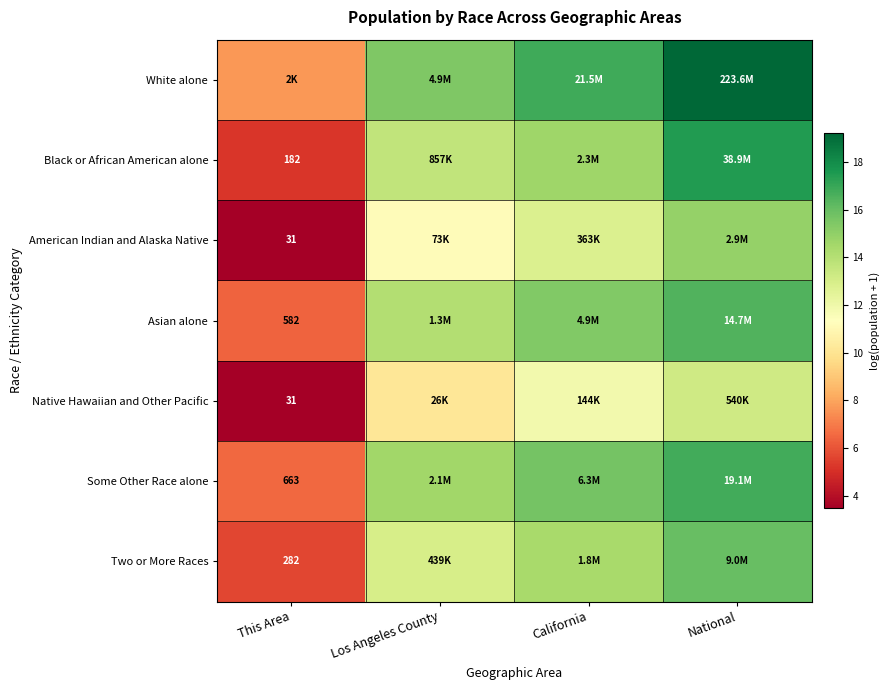

Which series has the widest spread of values?

Black or African American alone